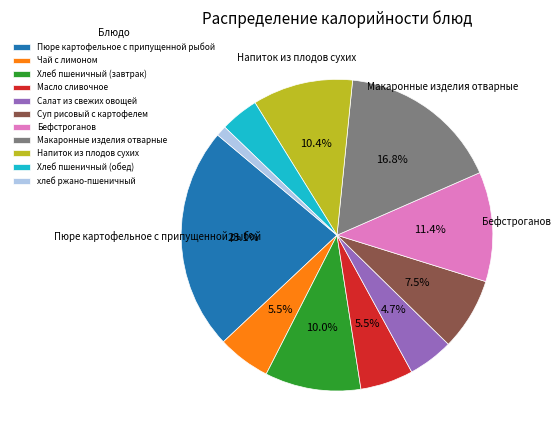

What is the ratio of the value at Макаронные изделия отварные to the value at Бефстроганов?

1.5